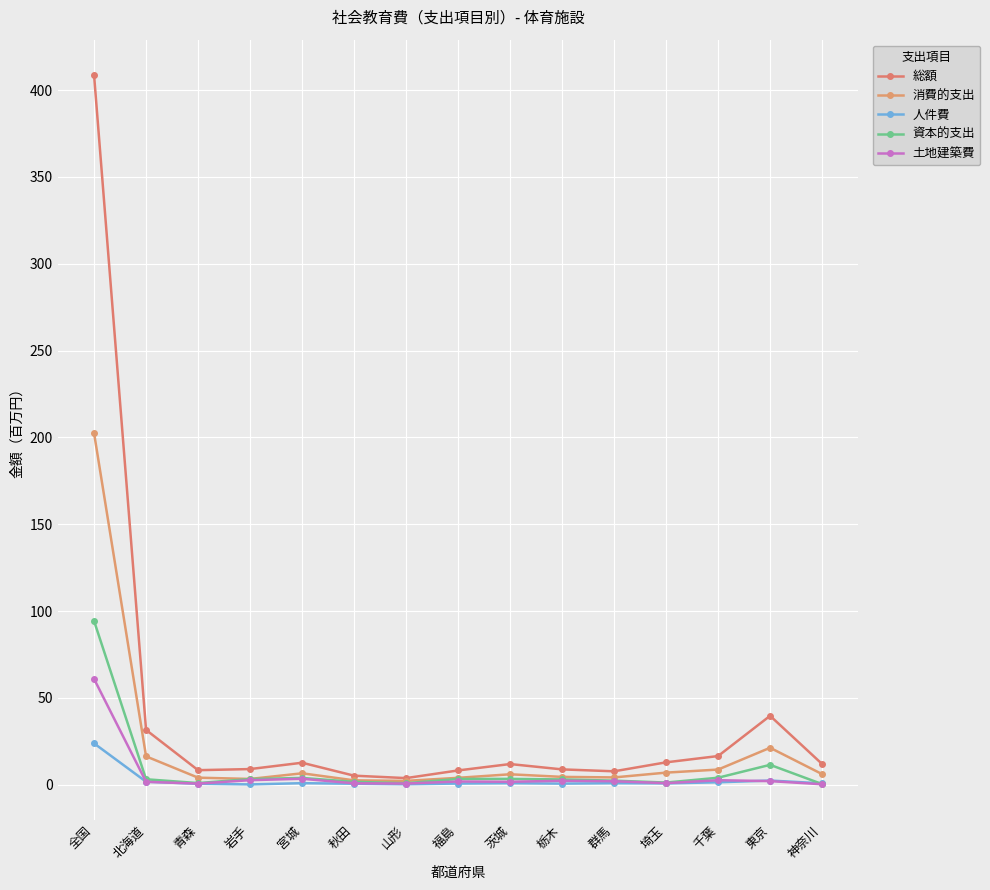

At which category is the sum across all series the highest?

全国